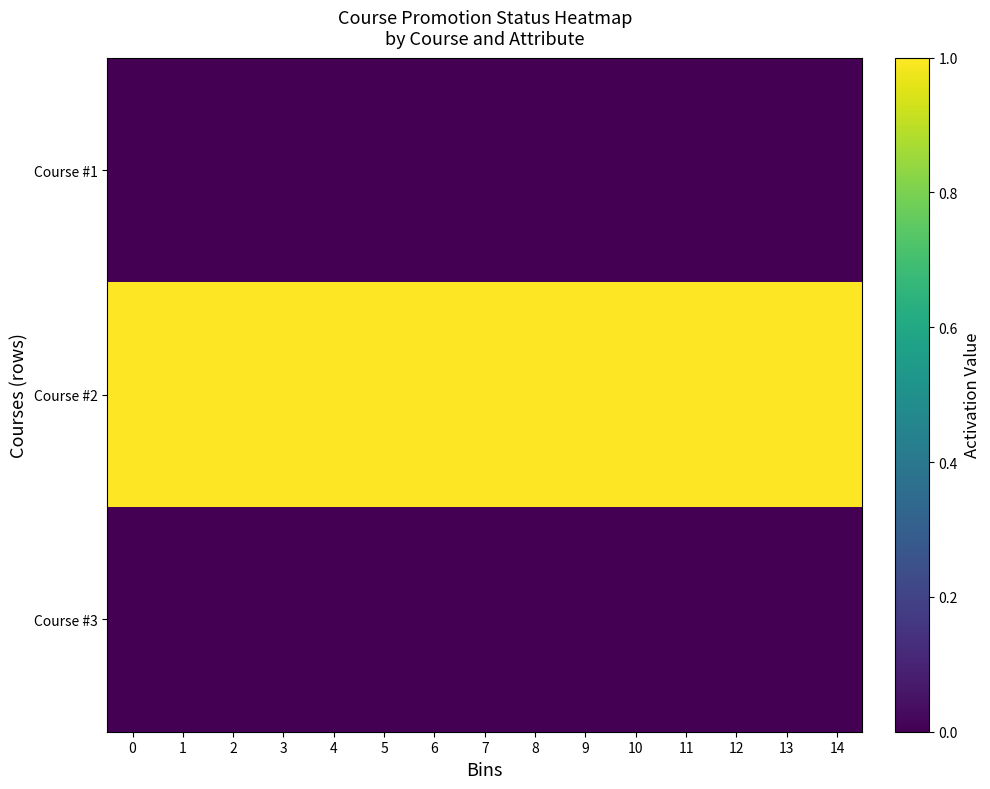

Reading left to right, extract all data points from this chart.

Course #1: 0=0	1=0	2=0	3=0	4=0	5=0	6=0	7=0	8=0	9=0	10=0	11=0	12=0	13=0	14=0
Course #2: 0=1	1=1	2=1	3=1	4=1	5=1	6=1	7=1	8=1	9=1	10=1	11=1	12=1	13=1	14=1
Course #3: 0=0	1=0	2=0	3=0	4=0	5=0	6=0	7=0	8=0	9=0	10=0	11=0	12=0	13=0	14=0